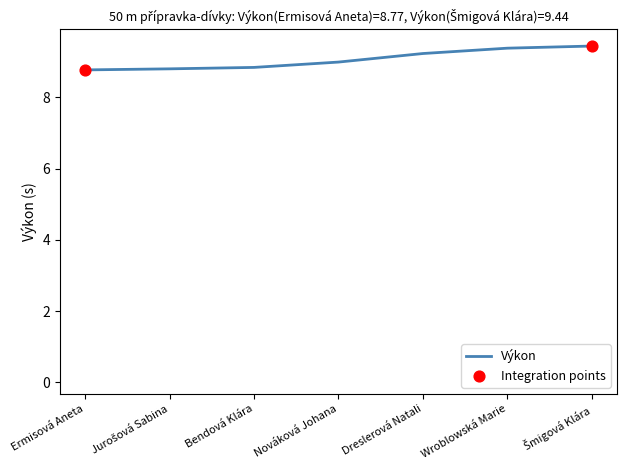

Is the value of Výkon at Bendová Klára greater than the value of Pořadí at Nováková Johana?

Yes